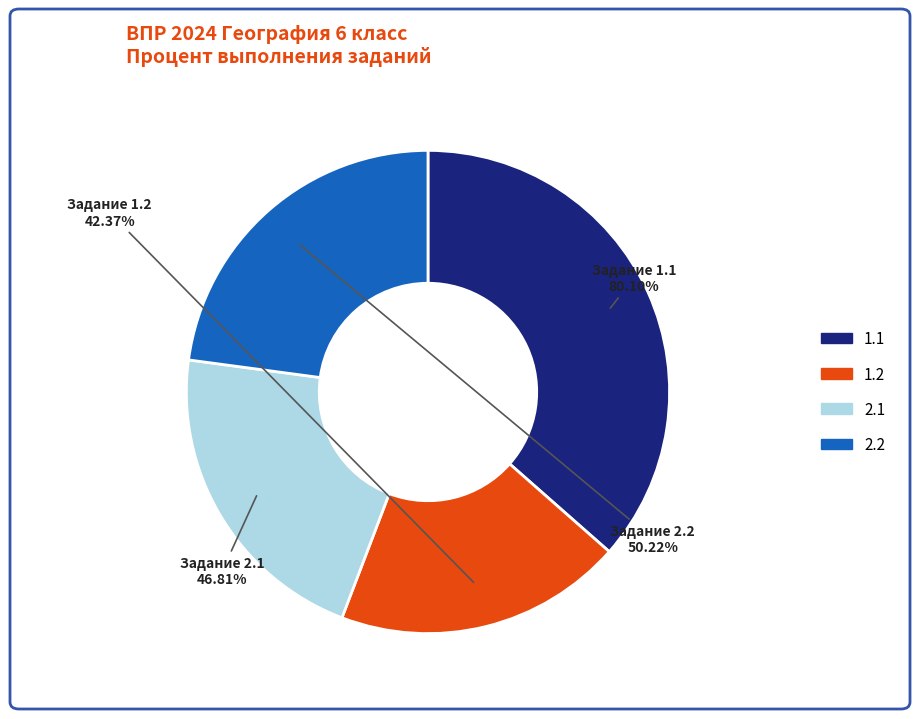

To the nearest percent, what portion does 2.2 represent?

23%